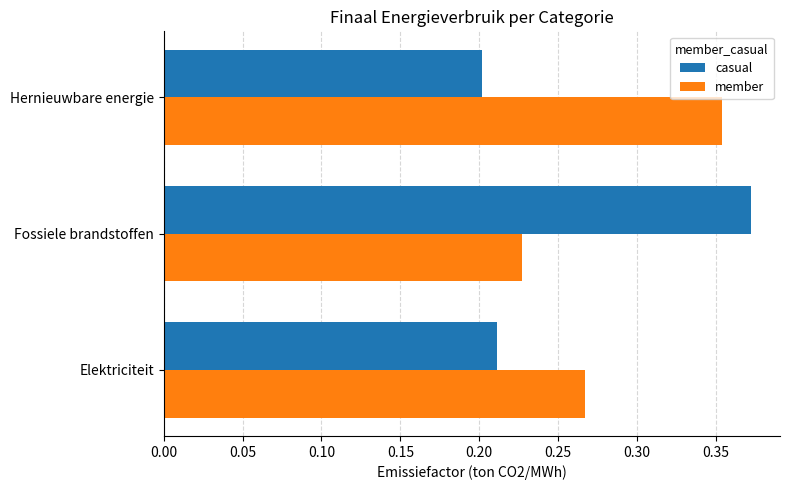

Is the value of member at Fossiele brandstoffen greater than the value of casual at Fossiele brandstoffen?

No